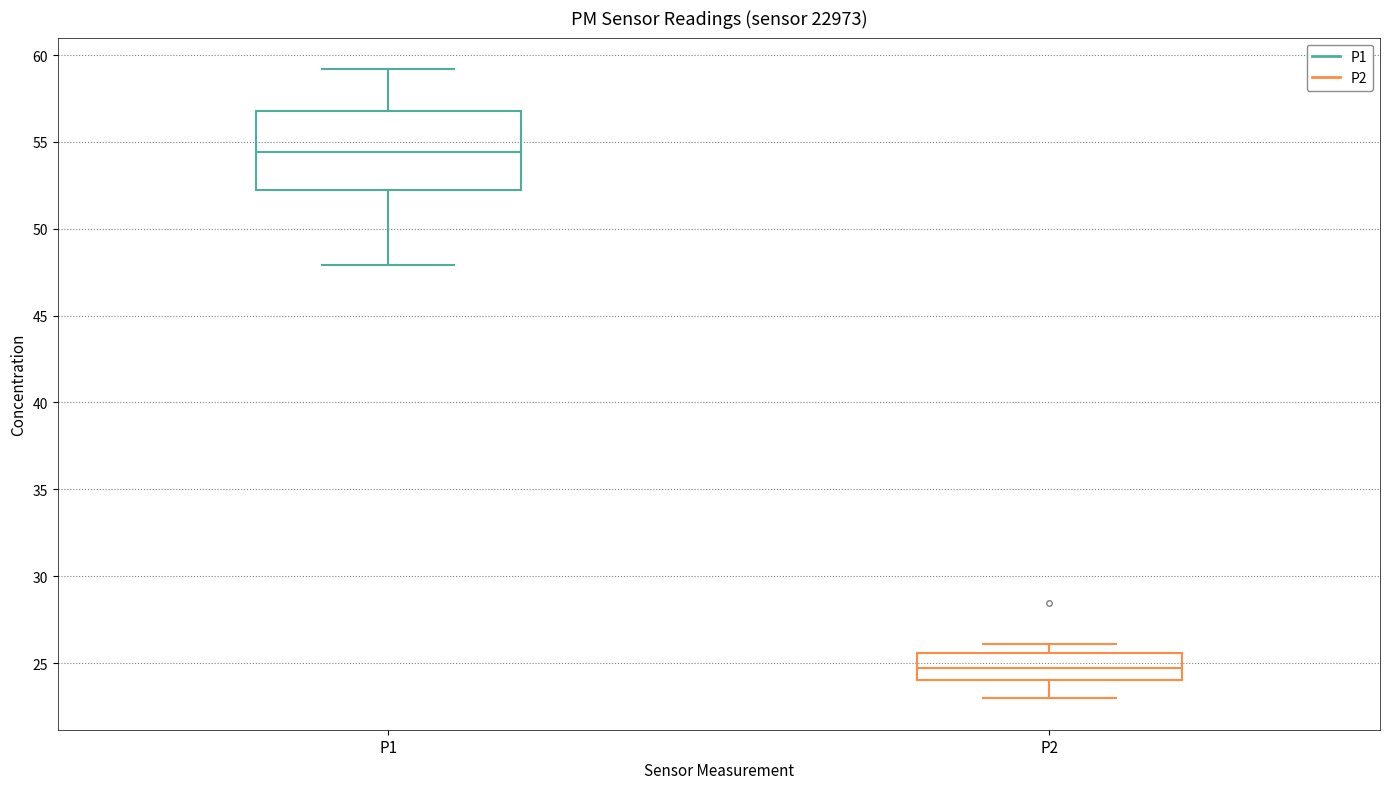

Where is the upper edge of the box for P2 on the y-axis? The values are not printed on the chart, so give them approximately, as read against the axis.

25.5